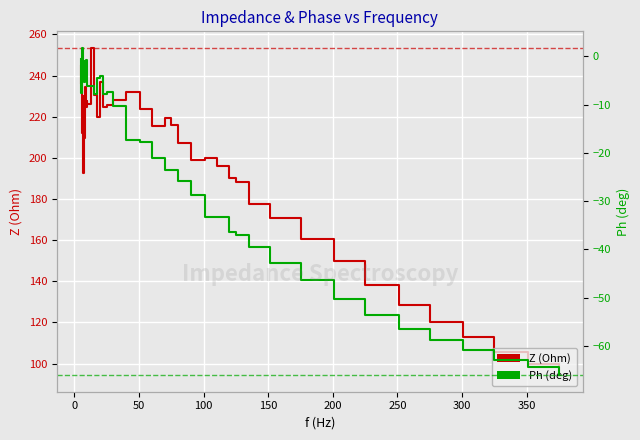

At how many categories does at least one series exceed 30?

40